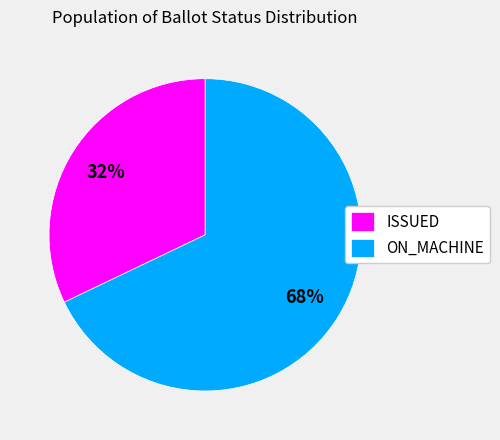

How many slices are in this pie chart?

2